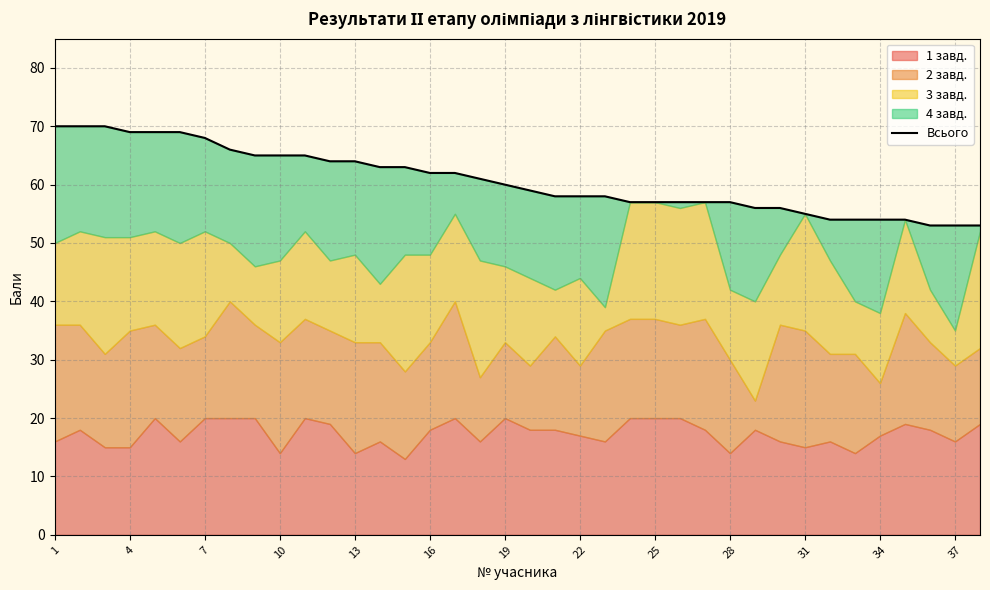

Which category has the lowest value across all series?

35